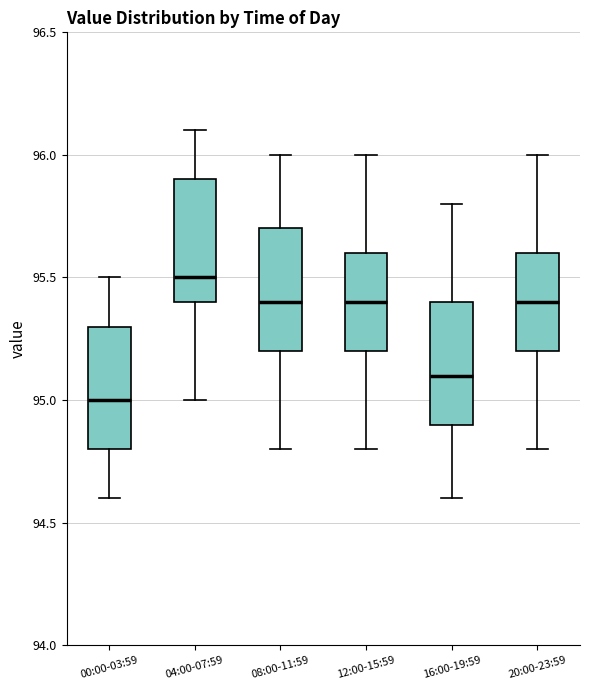

Reading left to right, transcribe this box plot: for each box, give where its median line is, the range the box spans, and where its two whiskers end, as read against the y-axis. The values are not printed on the chart, so give them approximately, as read against the axis.

00:00-03:59: median 95.0, box 94.8 to 95.3, whiskers 94.6 to 95.5
04:00-07:59: median 95.5, box 95.4 to 95.9, whiskers 95.0 to 96.1
08:00-11:59: median 95.4, box 95.2 to 95.7, whiskers 94.8 to 96.0
12:00-15:59: median 95.4, box 95.2 to 95.6, whiskers 94.8 to 96.0
16:00-19:59: median 95.1, box 94.9 to 95.4, whiskers 94.6 to 95.8
20:00-23:59: median 95.4, box 95.2 to 95.6, whiskers 94.8 to 96.0